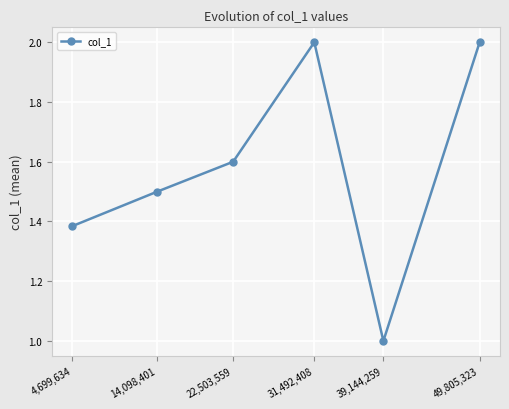

What is the difference between the values at 22,503,559 and 14,098,401?

0.1